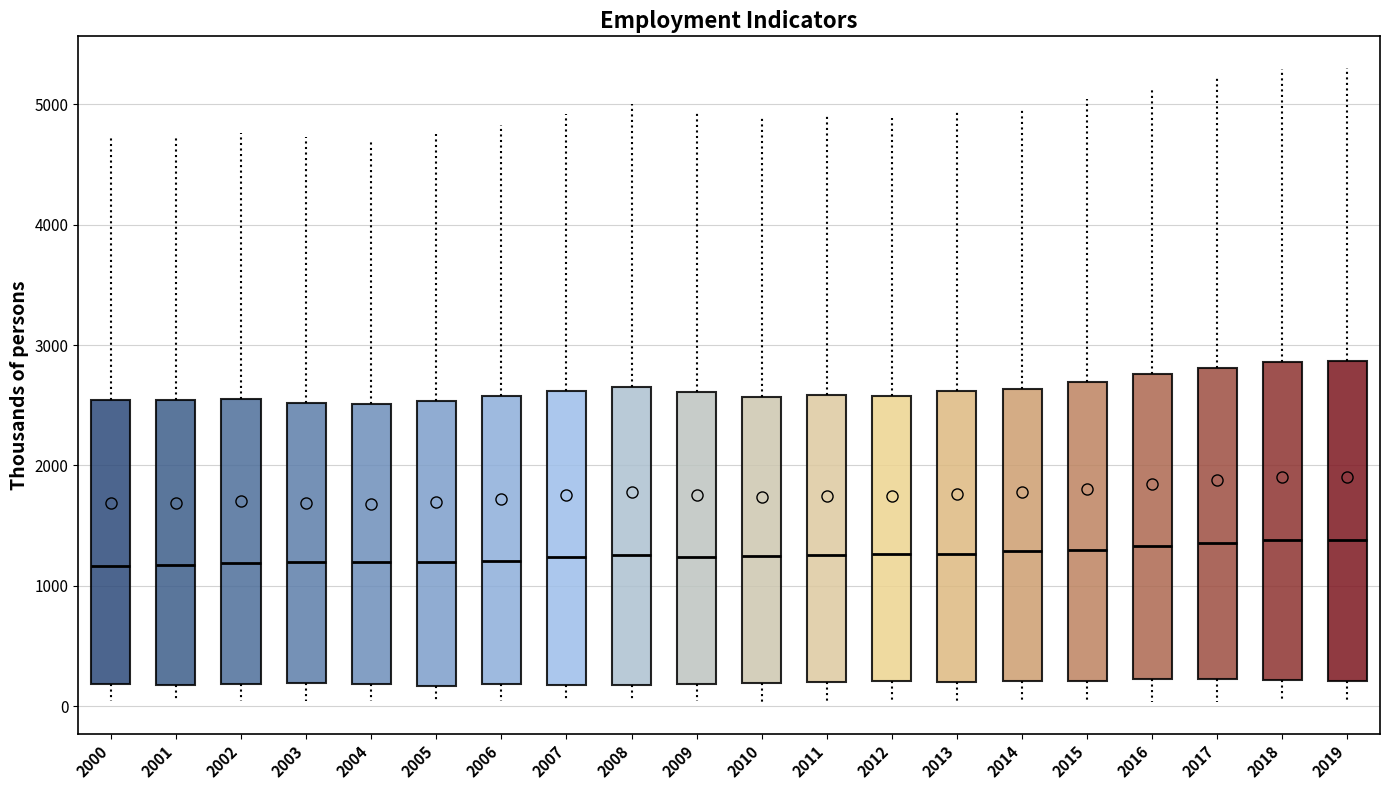

Reading left to right, read every box against the y-axis: the position of its median line, the range the box covers, and the ends of its whiskers. The values are not printed on the chart, so give them approximately, as read against the axis.

2000: median 1200, box 200 to 2500, whiskers 0 to 4700
2001: median 1200, box 200 to 2500, whiskers 0 to 4700
2002: median 1200, box 200 to 2500, whiskers 0 to 4800
2003: median 1200, box 200 to 2500, whiskers 0 to 4700
2004: median 1200, box 200 to 2500, whiskers 0 to 4700
2005: median 1200, box 200 to 2500, whiskers 0 to 4800
2006: median 1200, box 200 to 2600, whiskers 0 to 4800
2007: median 1200, box 200 to 2600, whiskers 0 to 4900
2008: median 1300, box 200 to 2700, whiskers 0 to 5000
2009: median 1200, box 200 to 2600, whiskers 0 to 4900
2010: median 1200, box 200 to 2600, whiskers 0 to 4900
2011: median 1300, box 200 to 2600, whiskers 0 to 4900
2012: median 1300, box 200 to 2600, whiskers 0 to 4900
2013: median 1300, box 200 to 2600, whiskers 0 to 4900
2014: median 1300, box 200 to 2600, whiskers 0 to 5000
2015: median 1300, box 200 to 2700, whiskers 0 to 5000
2016: median 1300, box 200 to 2800, whiskers 0 to 5100
2017: median 1400, box 200 to 2800, whiskers 0 to 5200
2018: median 1400, box 200 to 2900, whiskers 0 to 5300
2019: median 1400, box 200 to 2900, whiskers 0 to 5300